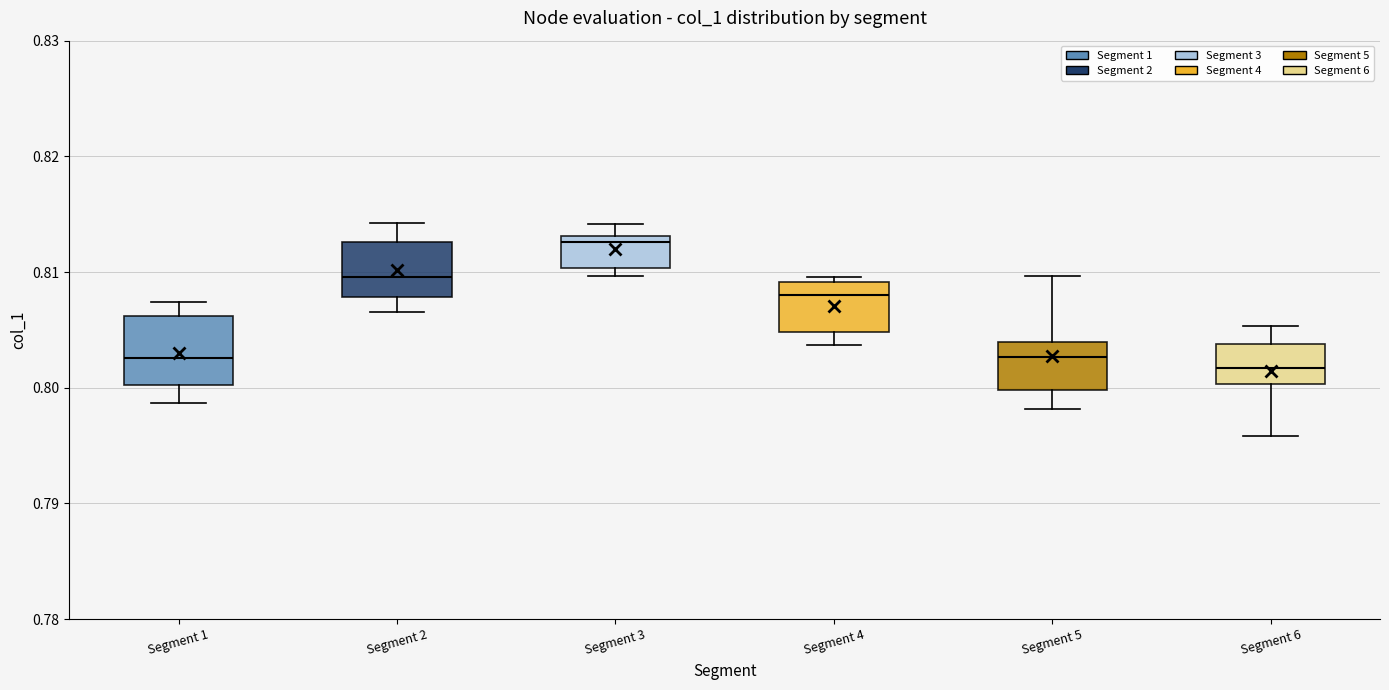

Where is the upper edge of the box for Segment 4 on the y-axis? The values are not printed on the chart, so give them approximately, as read against the axis.

0.809